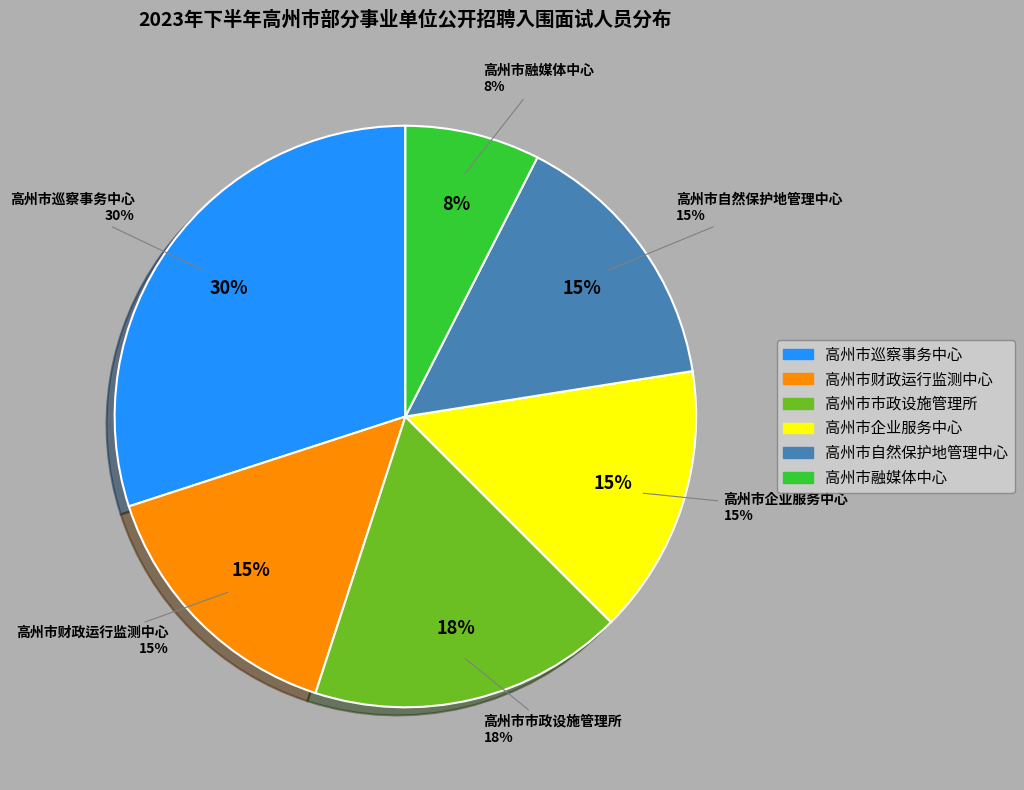

To the nearest percent, what is the difference between the largest and smallest slice percentages?

22%